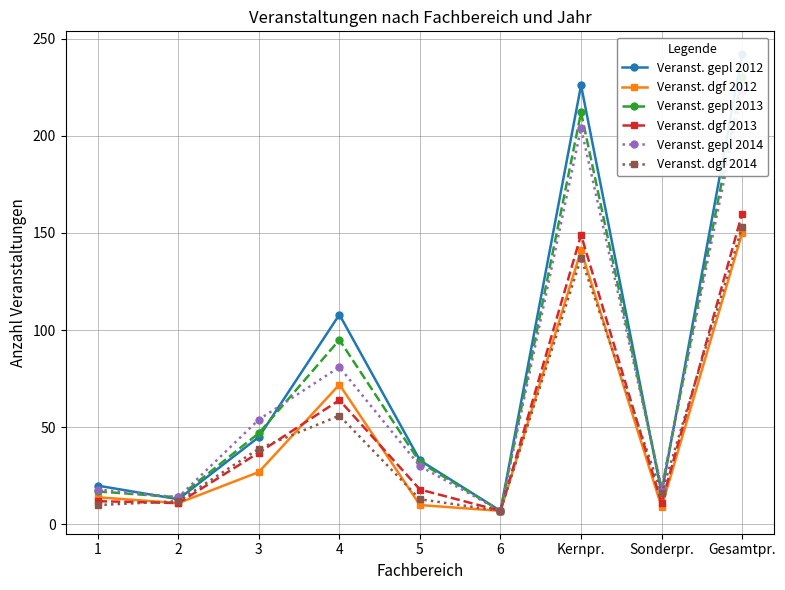

What is the average value of the Veranst. gepl 2014 series?

72